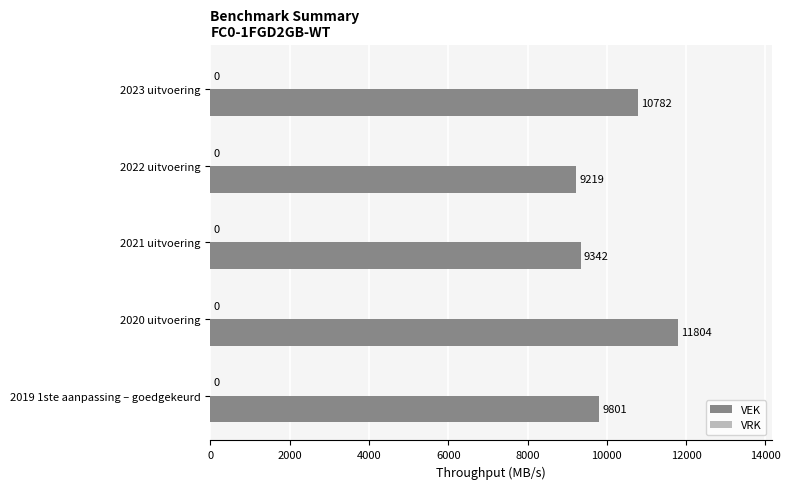

What is the average value?

10190